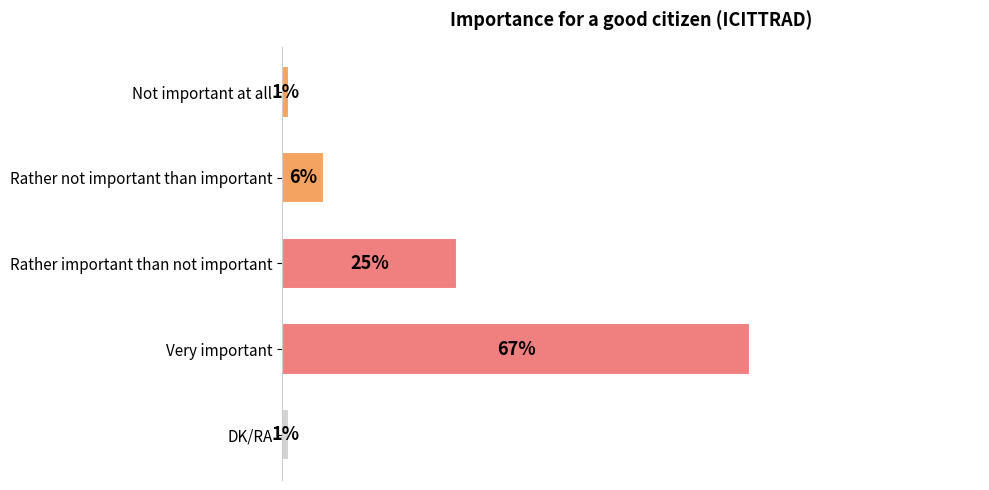

Which category has the highest value across all series?

Very important